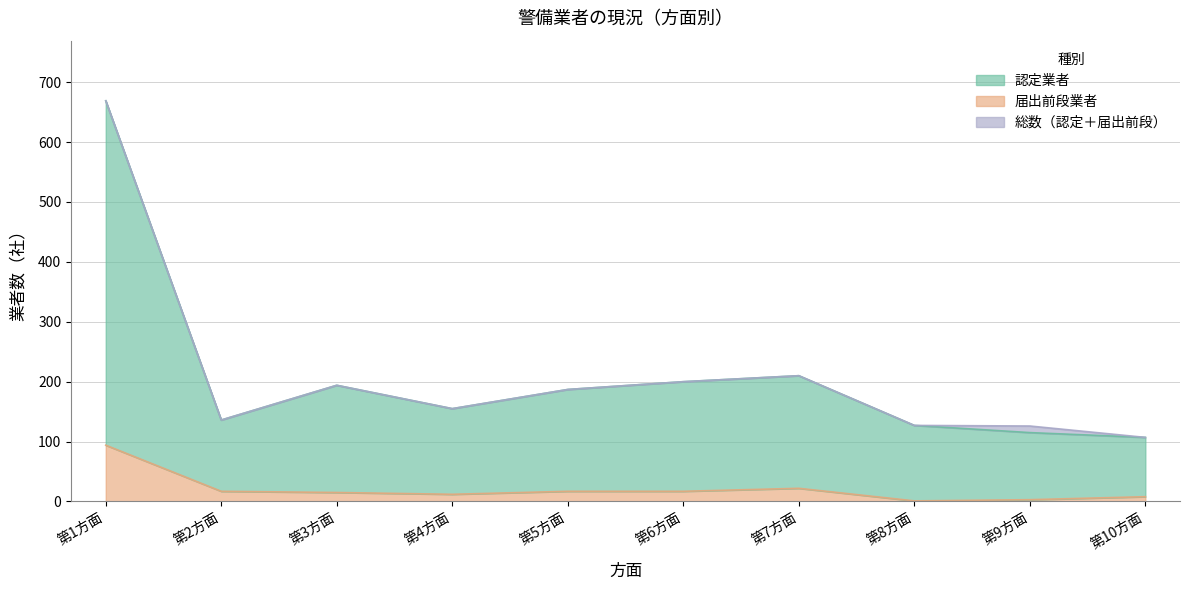

How many interior local valleys does the 認定業者 series have?

2